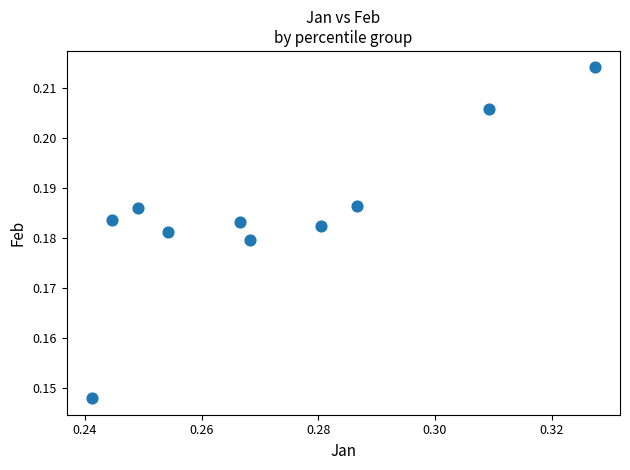

What is the average X value?

0.3